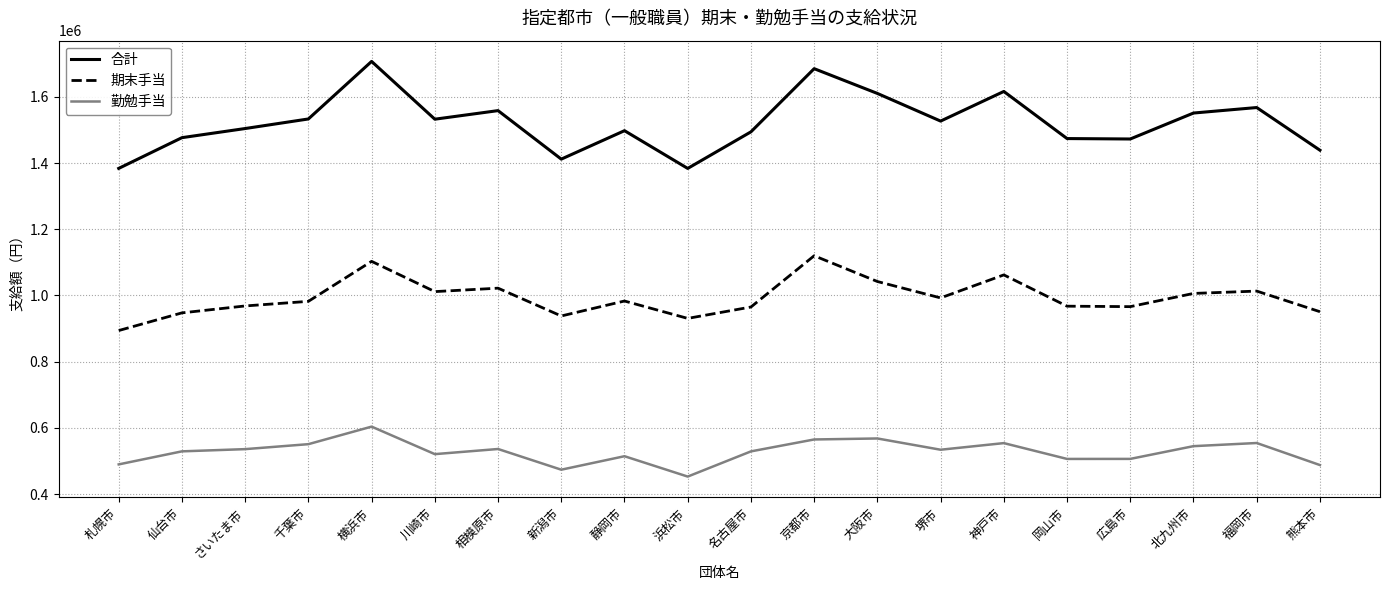

How many lines are shown in the chart?

3